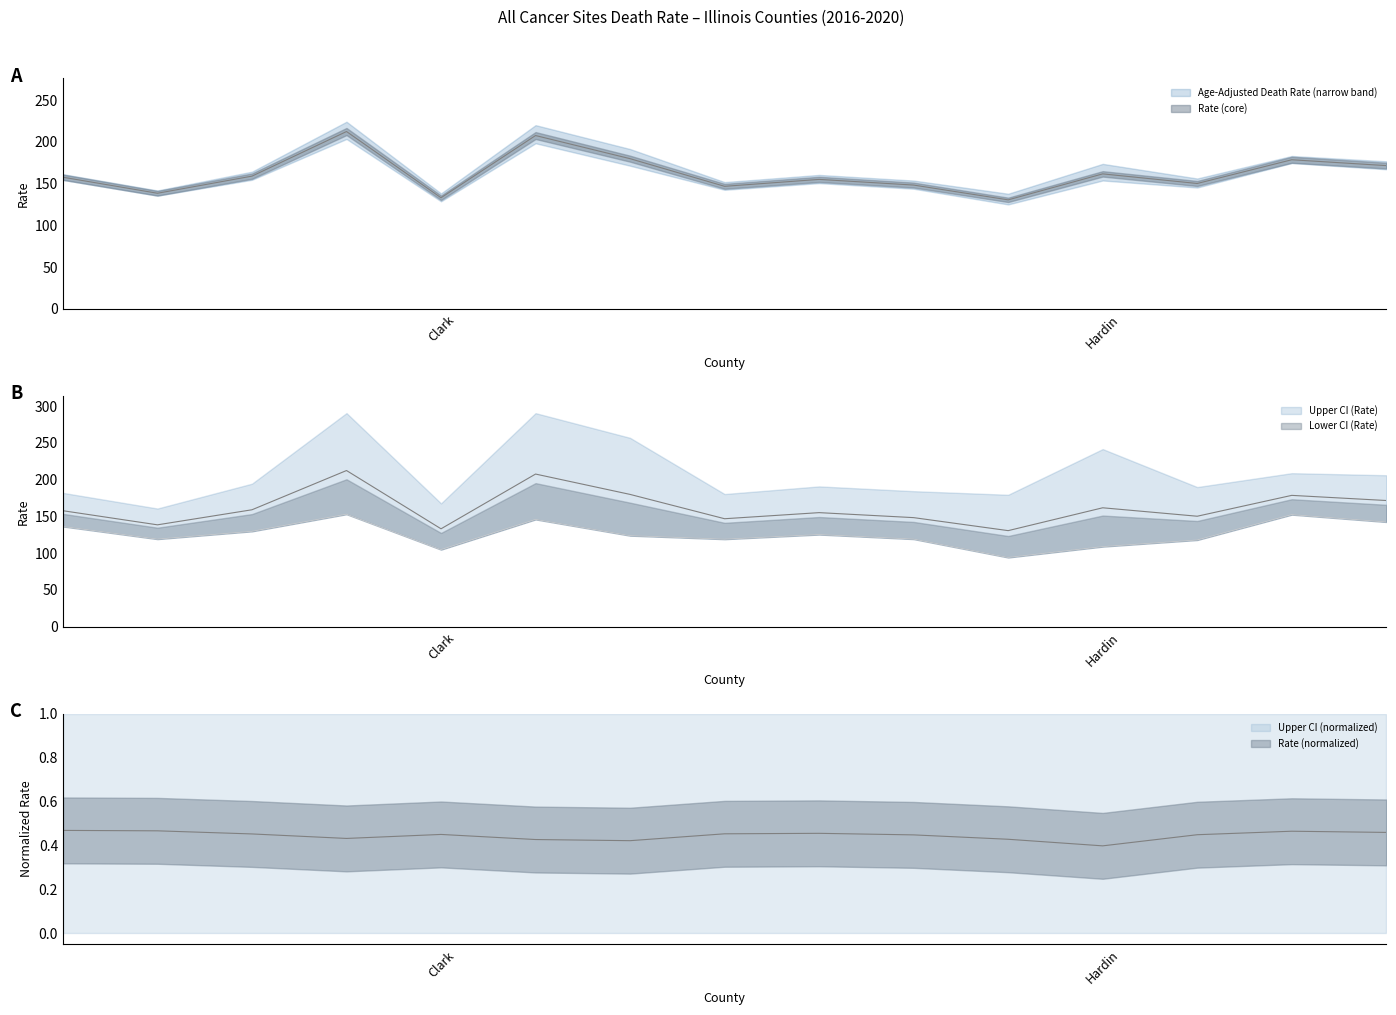

The Age-Adjusted Death Rate series shows 279.5 at Crawford. True or false?

False